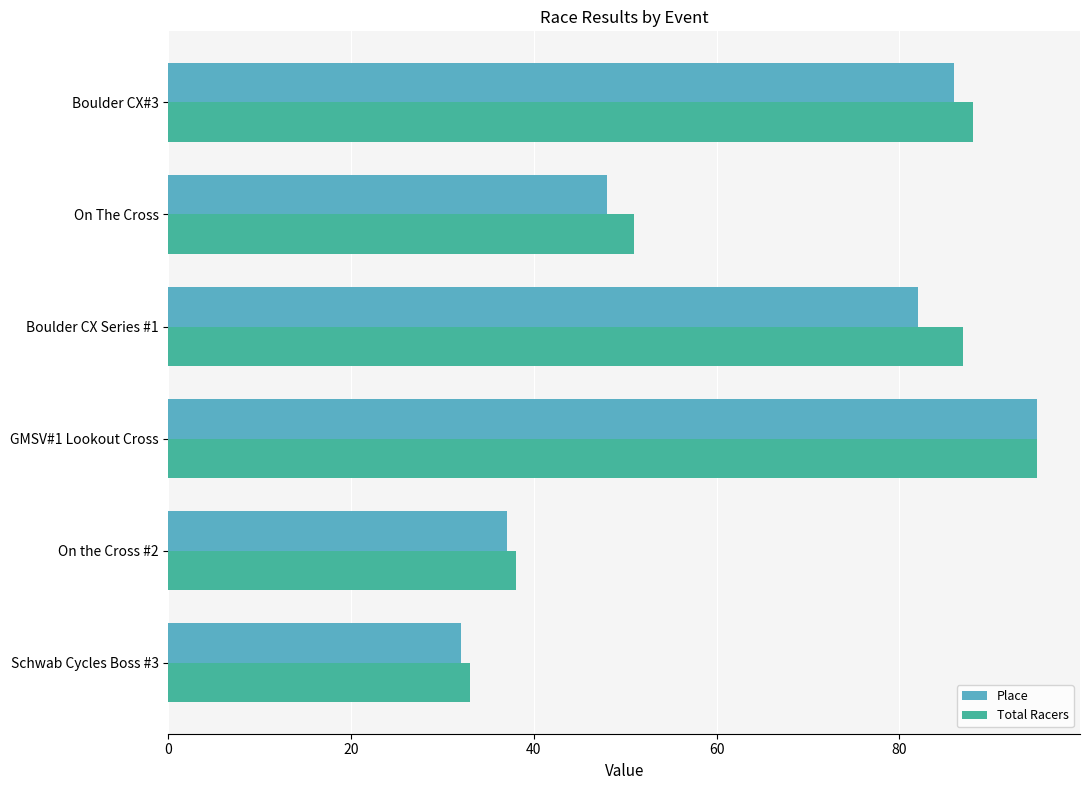

What is the difference between the maximum and second lowest values in the Place series?

58